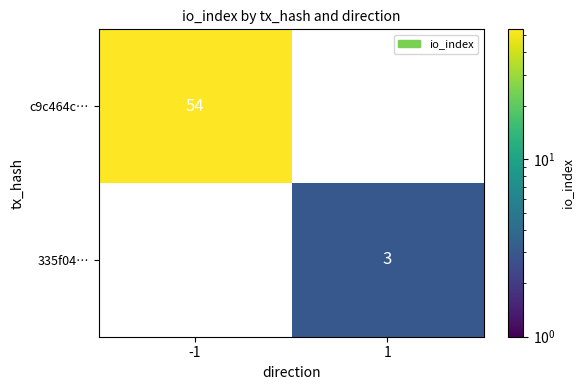

The 335f04… series shows 4.1 at 1. True or false?

False